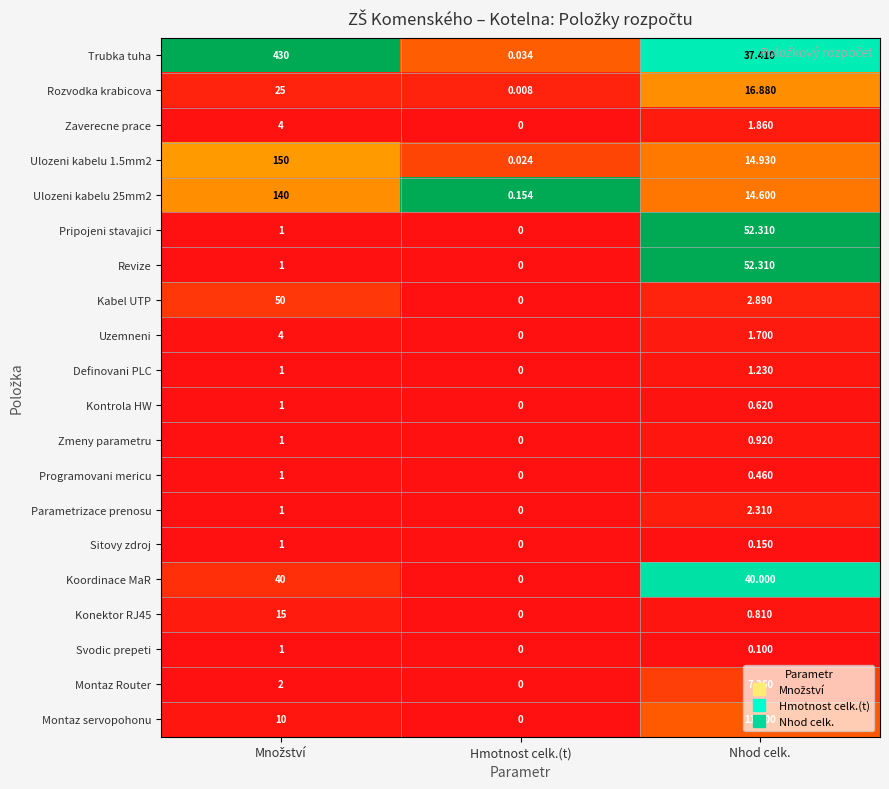

At which category does the chart reach its minimum across all series?

Hmotnost celk.(t)